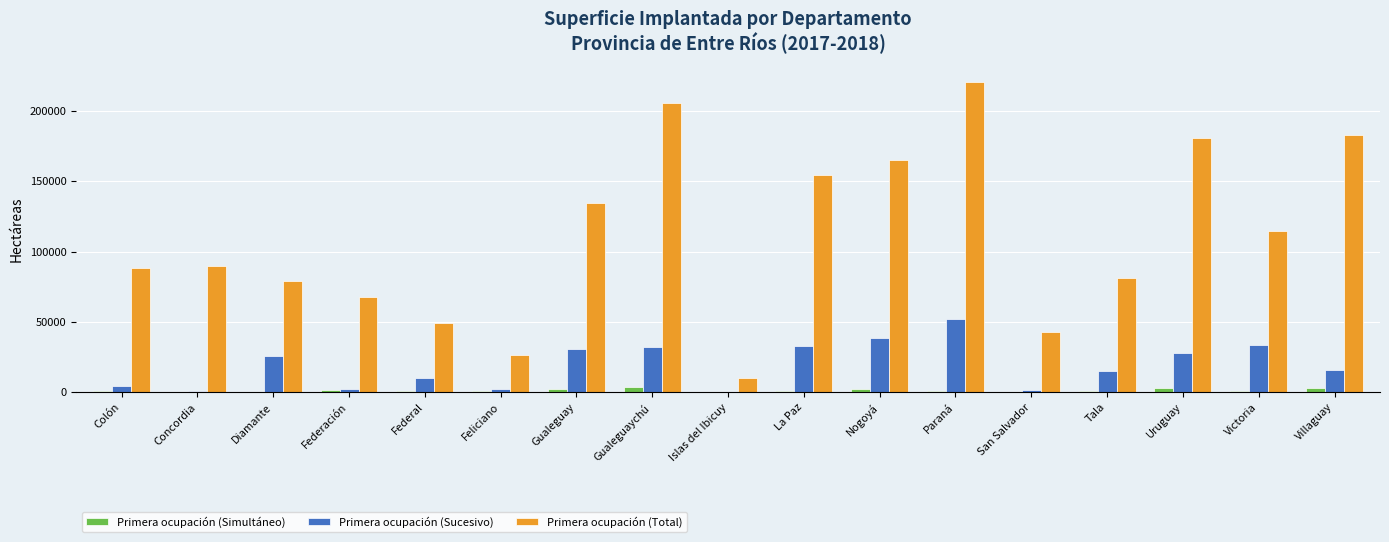

At which category does the chart reach its peak across all series?

Paraná